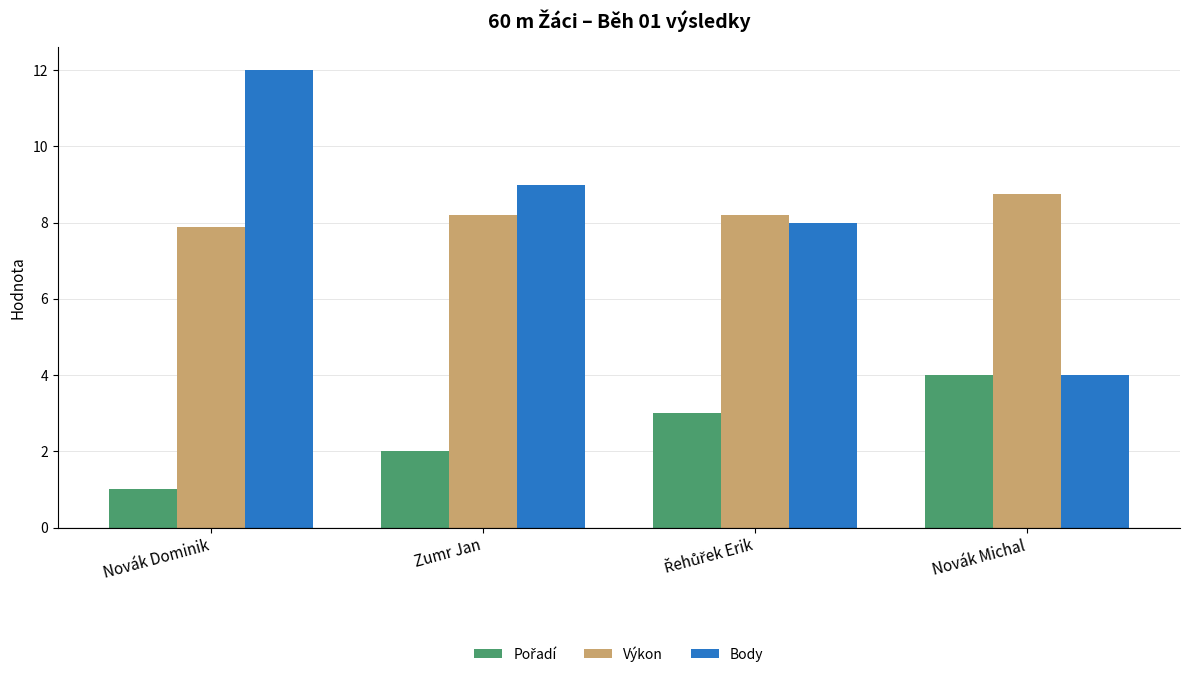

At which category is the sum across all series the highest?

Novák Dominik